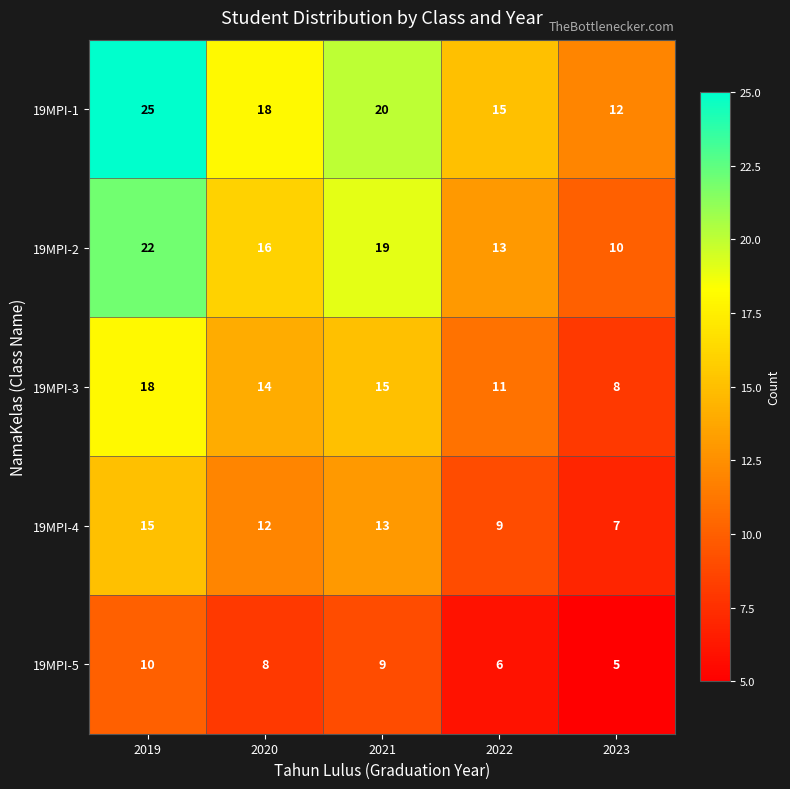

At how many categories does at least one series exceed 8?

5